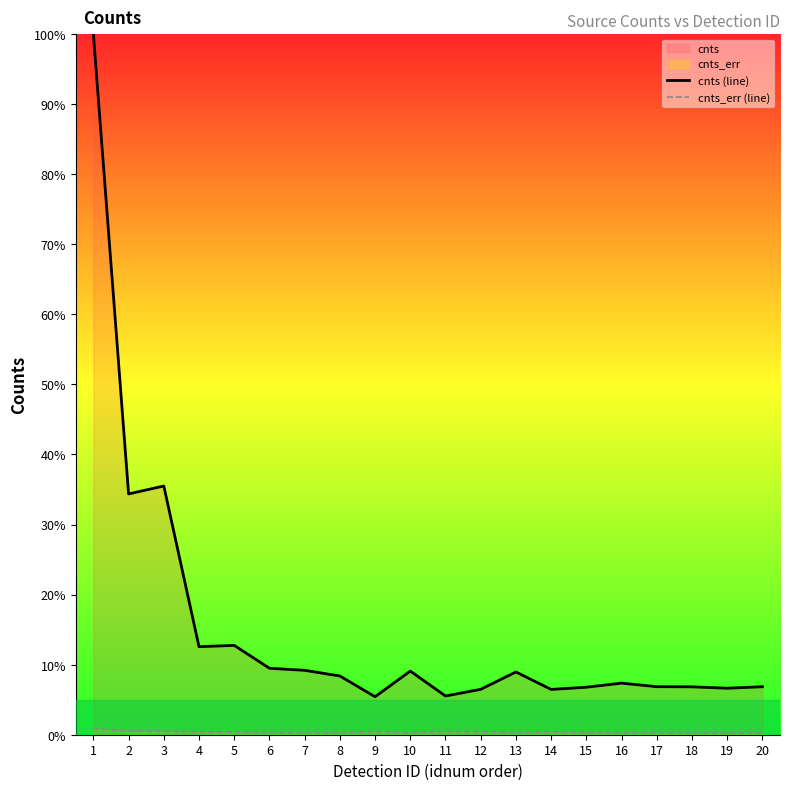

Rank the categories by cnts (line) value from lowest to highest.

9, 11, 14, 12, 19, 15, 18, 20, 17, 16, 8, 13, 10, 7, 6, 4, 5, 2, 3, 1